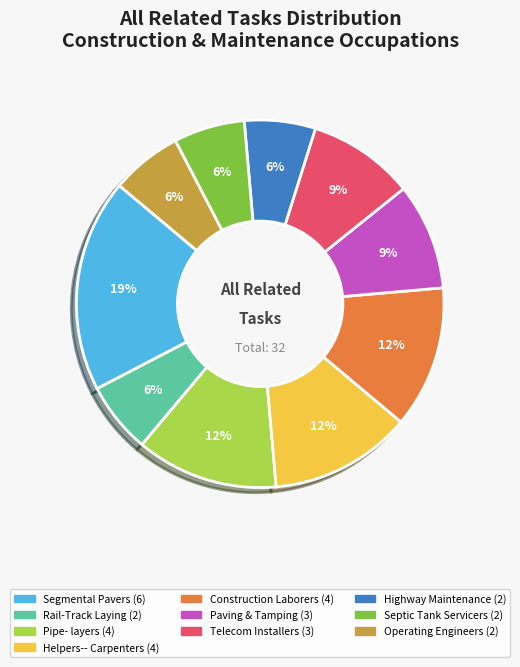

To the nearest percent, what is the average slice percentage?

10%